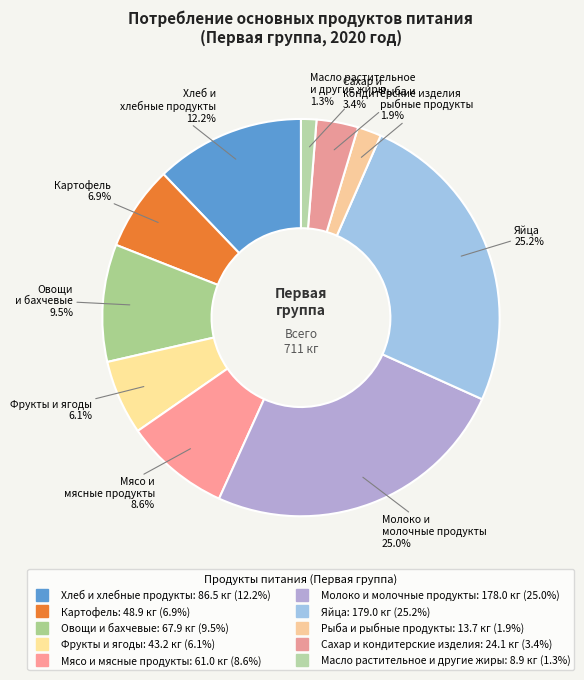

Is it true that Фрукты и ягоды is 15% of the pie?

False